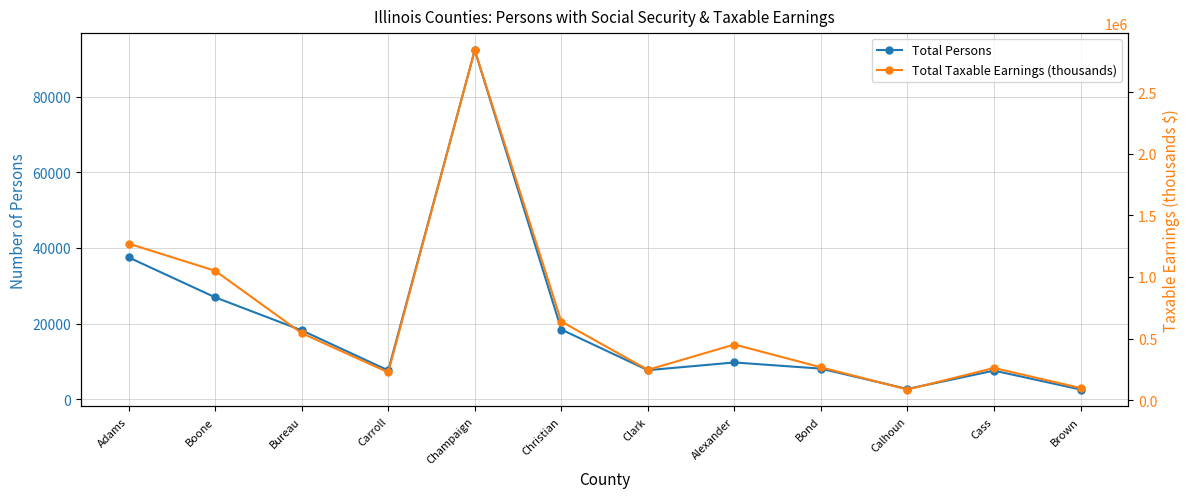

What is the difference between the Total Taxable Earnings (thousands) values at Calhoun and Alexander?

365020